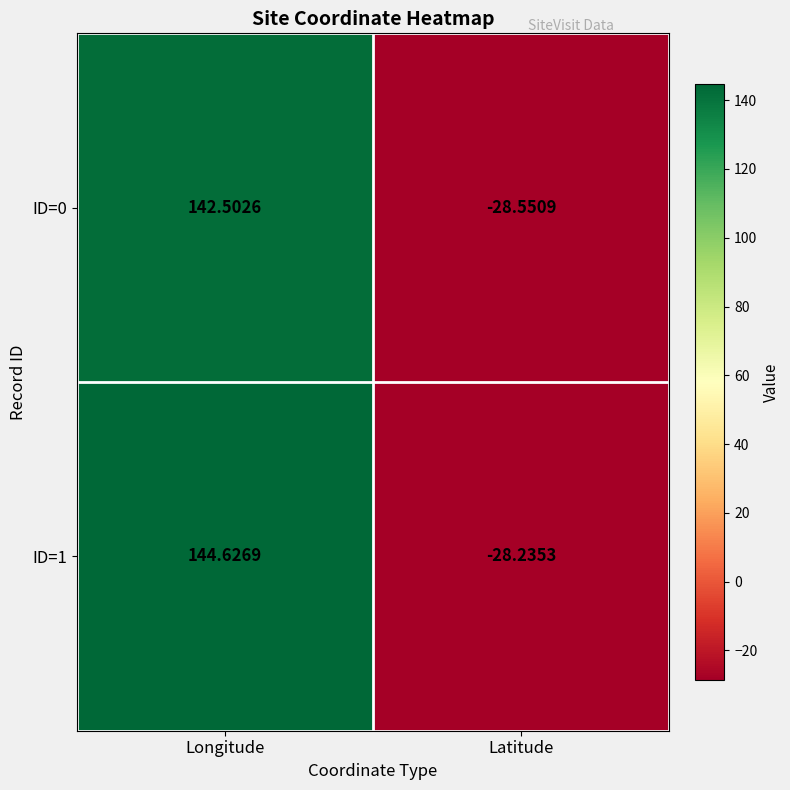

At which category does the chart reach its minimum across all series?

Latitude